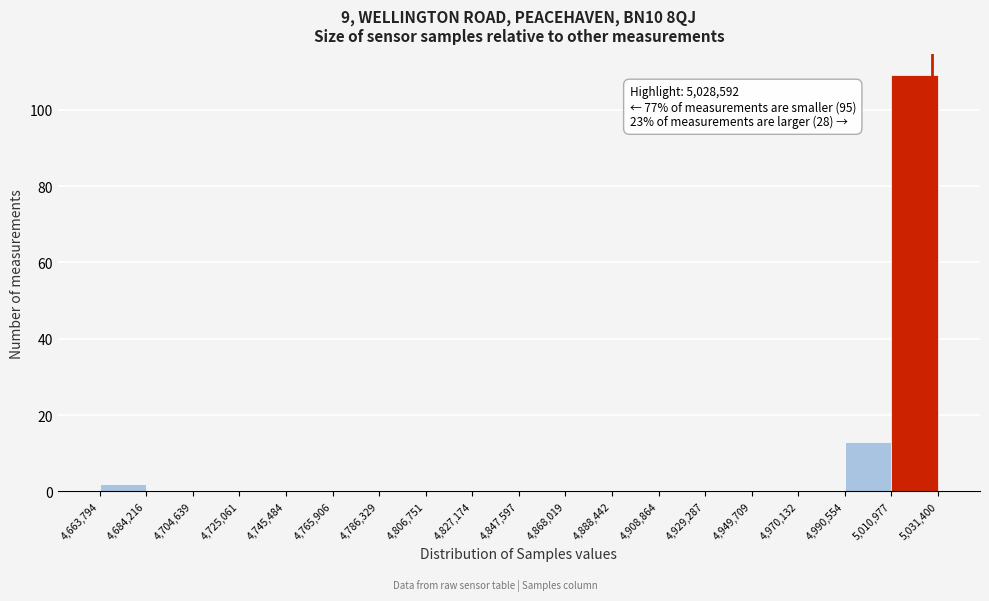

Over which range of the x-axis is the bar tallest?

5,010,977 to 5,031,400